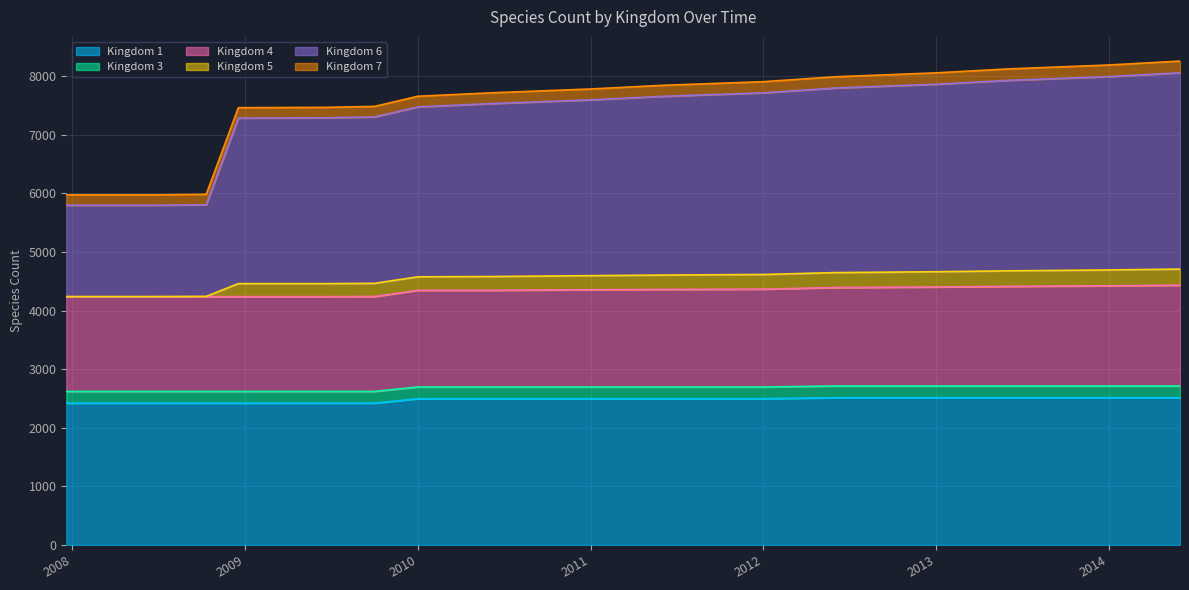

What is the minimum value for Kingdom 1?

2421